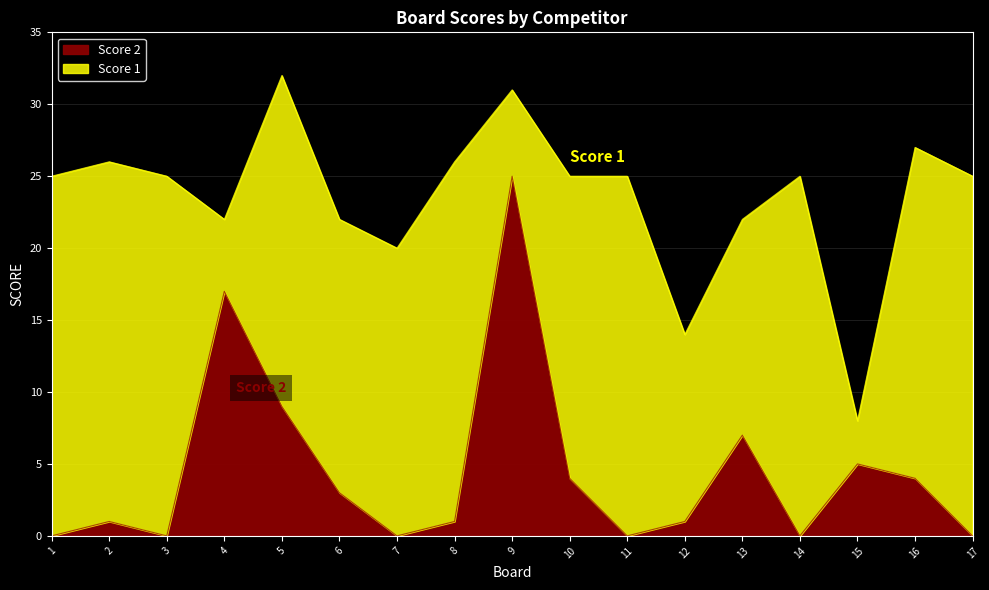

Rank the categories by value from highest to lowest.

9, 4, 5, 13, 15, 10, 16, 6, 2, 8, 12, 1, 3, 7, 11, 14, 17